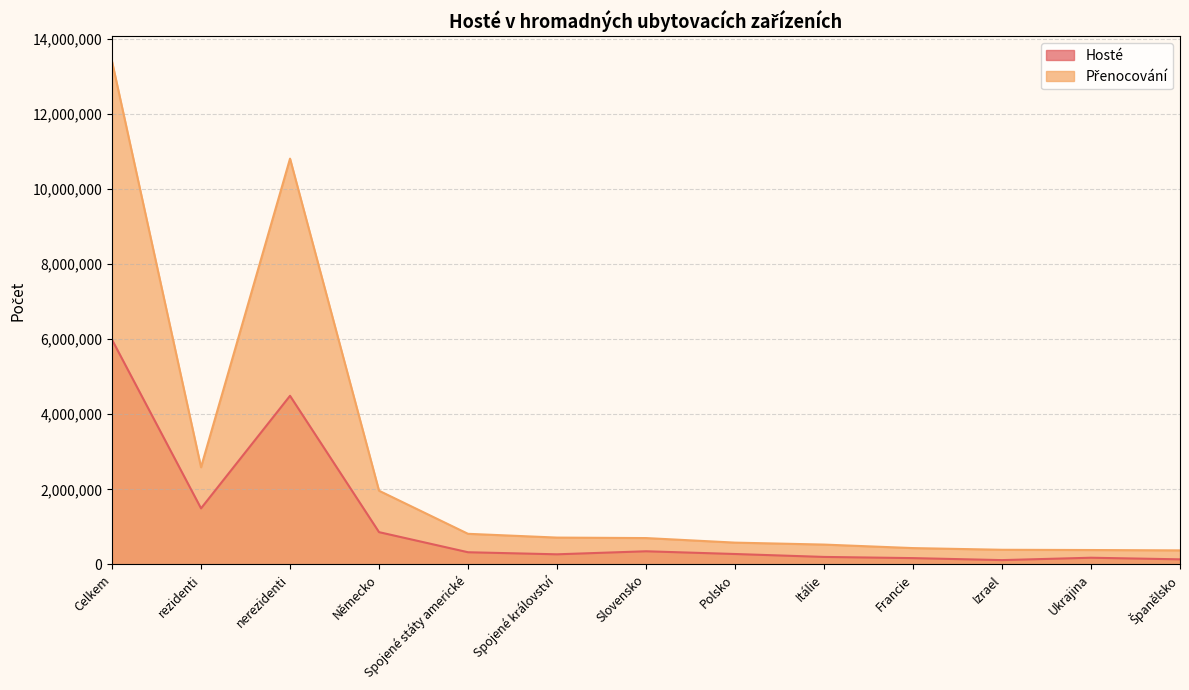

True or false: Přenocování and Hosté cross at least once.

False